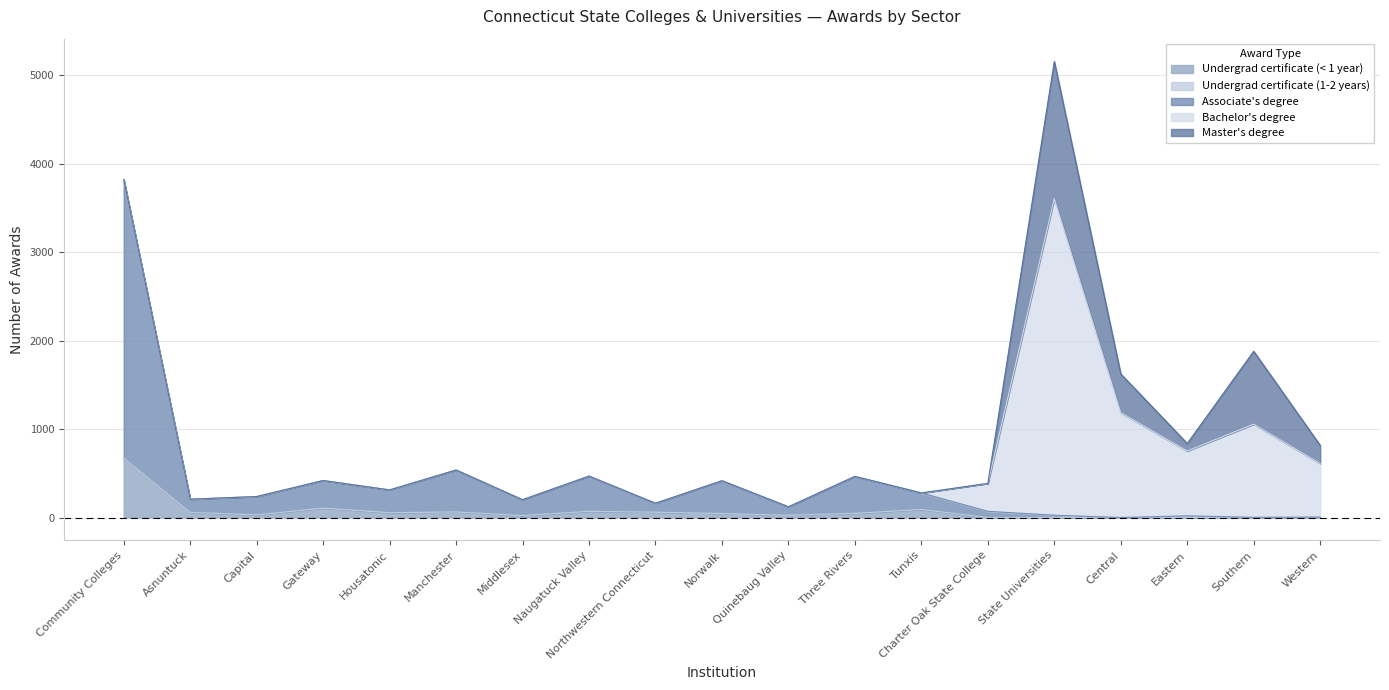

Rank the series at Northwestern Connecticut from lowest to highest value.

Undergrad certificate (1-2 years), Bachelor's degree, Master's degree, Undergrad certificate (< 1 year), Associate's degree